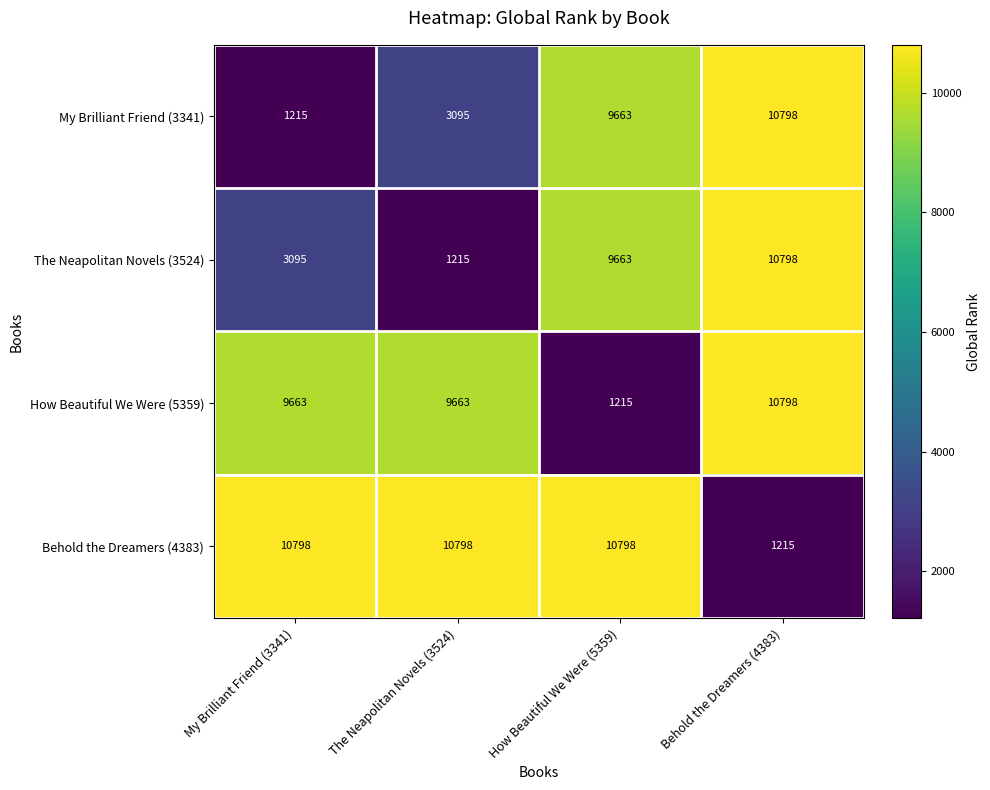

What is the minimum value shown in the chart?

1215